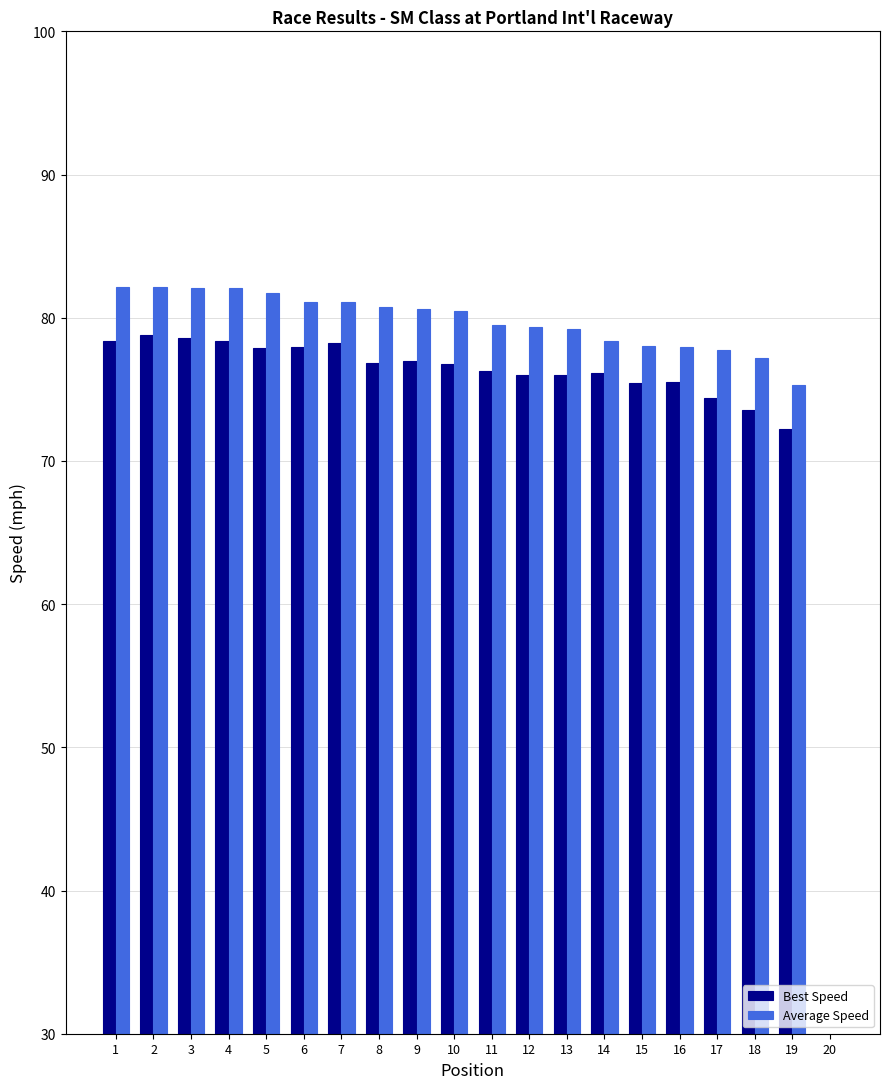

At how many categories does at least one series exceed 35?

19